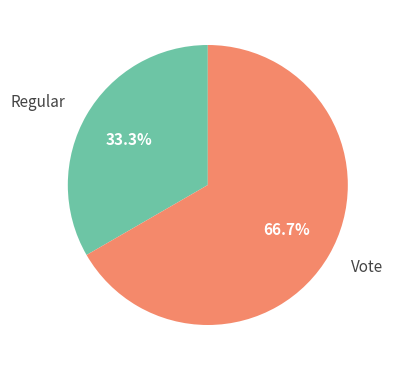

Rank the categories by value from highest to lowest.

Vote, Regular